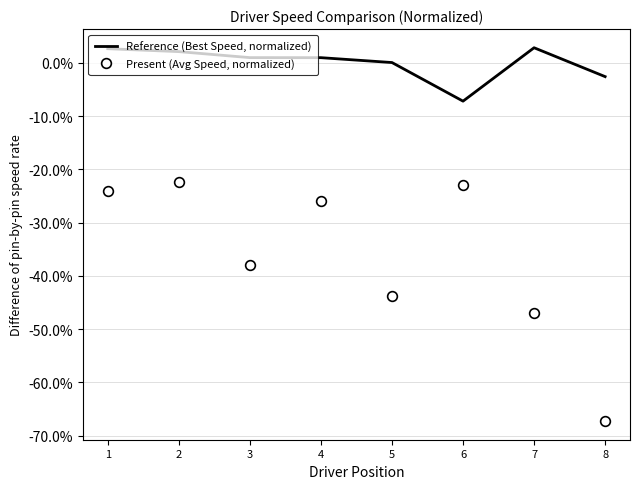

What are all the series names shown in the legend?

Reference (Best Speed, normalized), Present (Avg Speed, normalized)